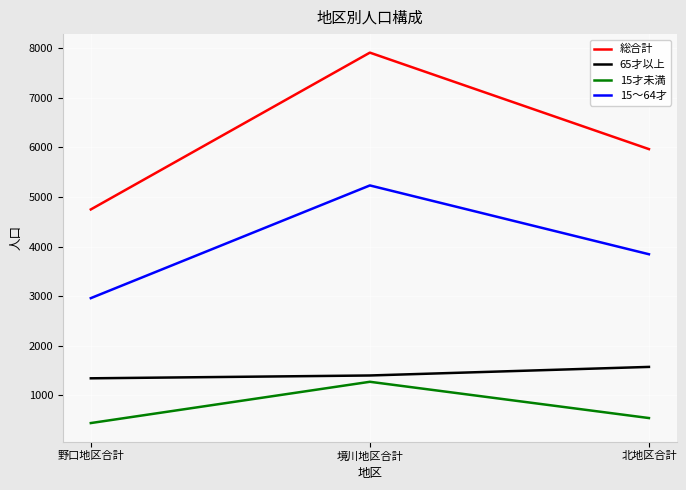

List the series in order of their peak value, lowest first.

15才未満, 65才以上, 15～64才, 総合計